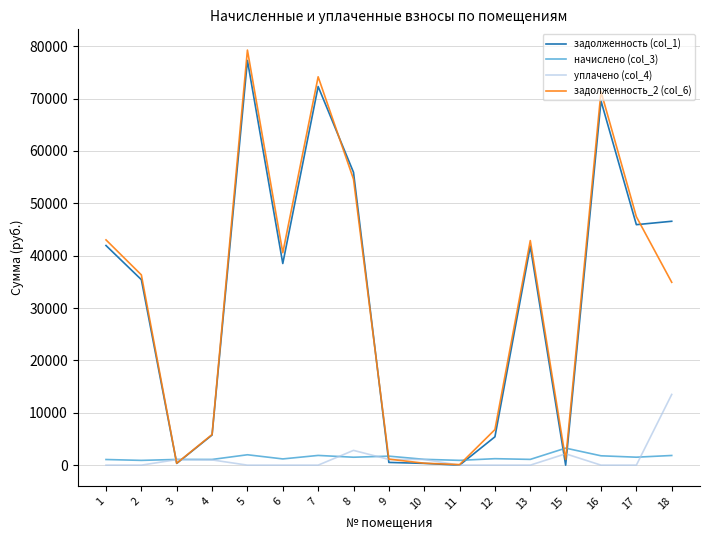

Is it true that задолженность (col_1) equals 520.3 at 9?

True